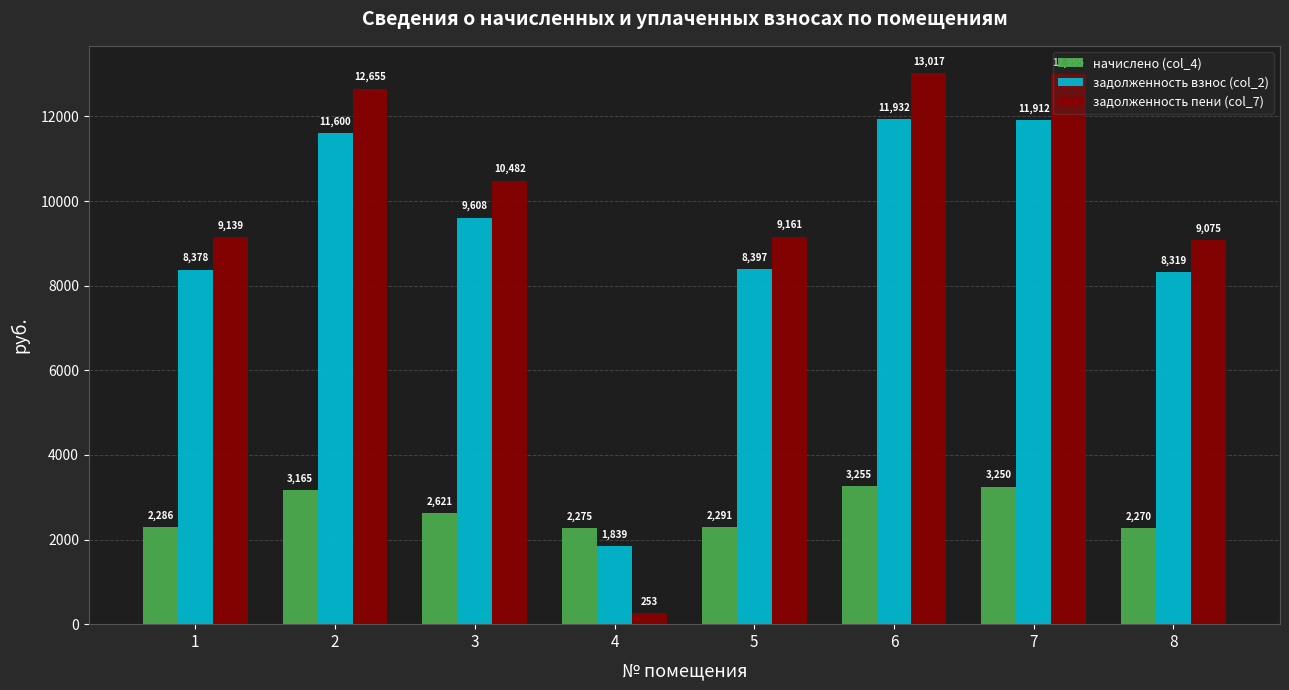

Which category has the highest value across all series?

6